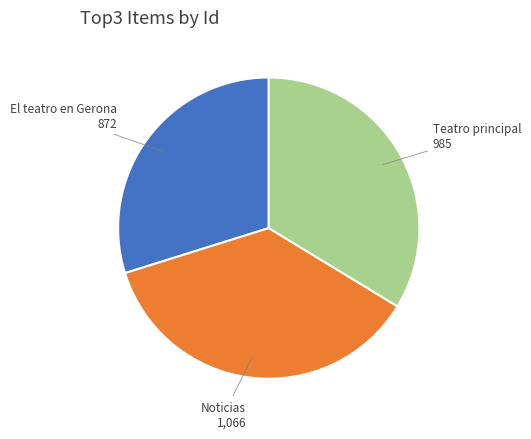

Is there a majority slice in this chart?

No